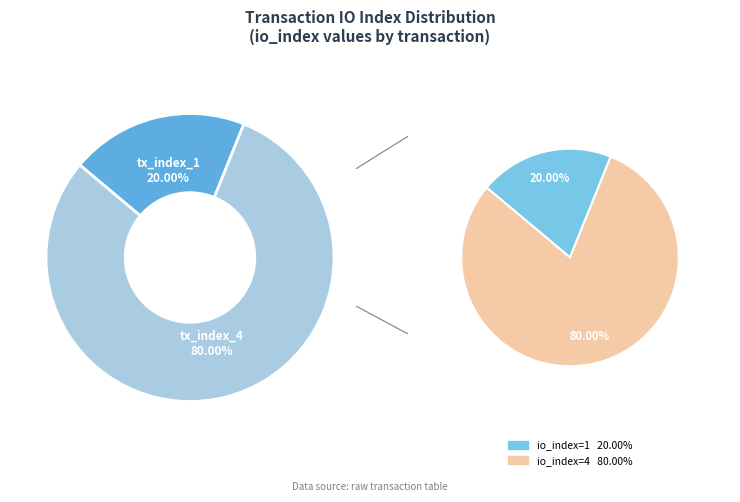

Rank the categories by value from highest to lowest.

tx_index_4, tx_index_1